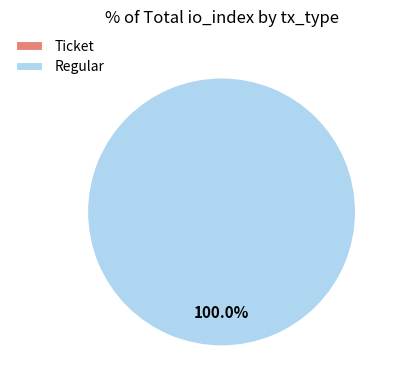

To the nearest percent, what is the average slice percentage?

50%